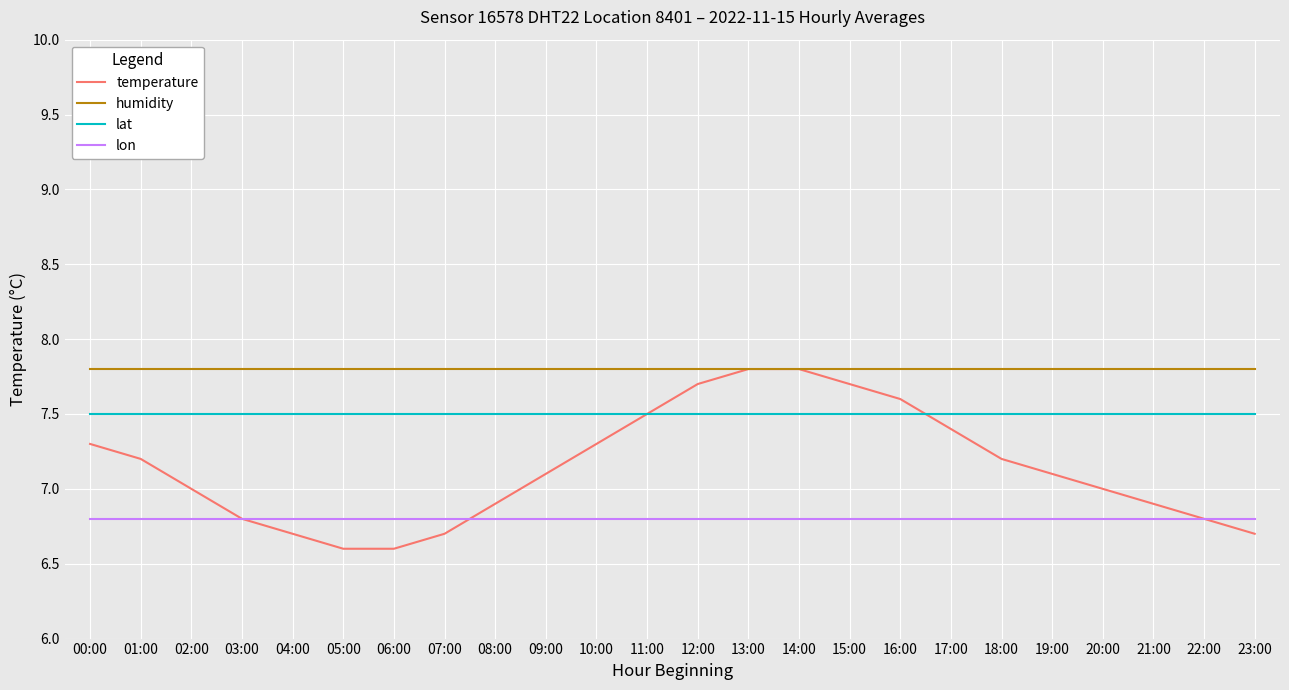

The value of lon at 10:00 is 9.1. True or false?

False